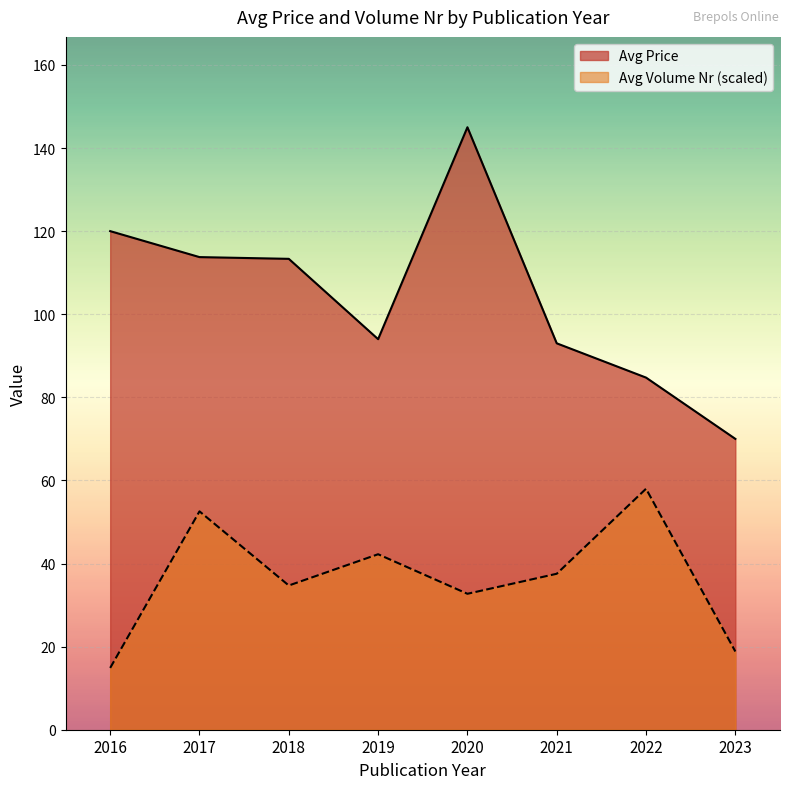

What is the lowest value of the Avg Price series?

70.0